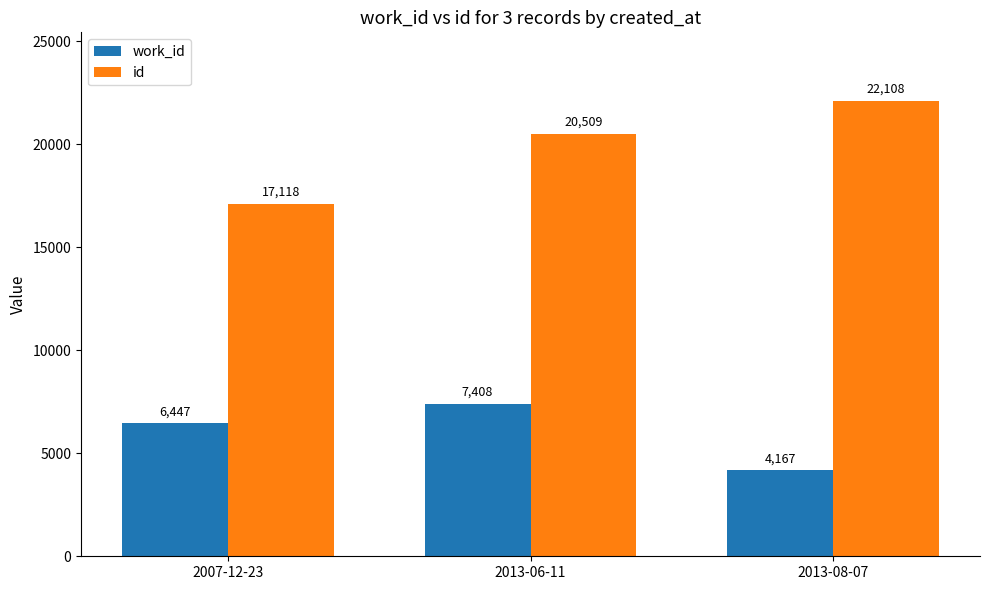

Read the id value at 2013-08-07.

22108